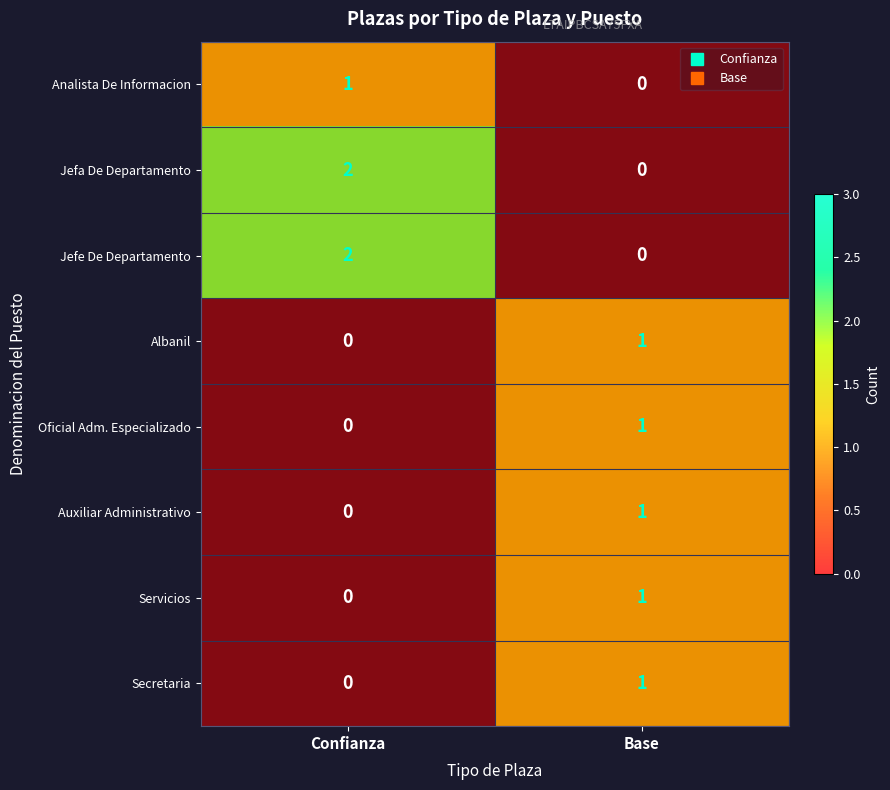

Count the Analista De Informacion values in the range 0 to 1.

2